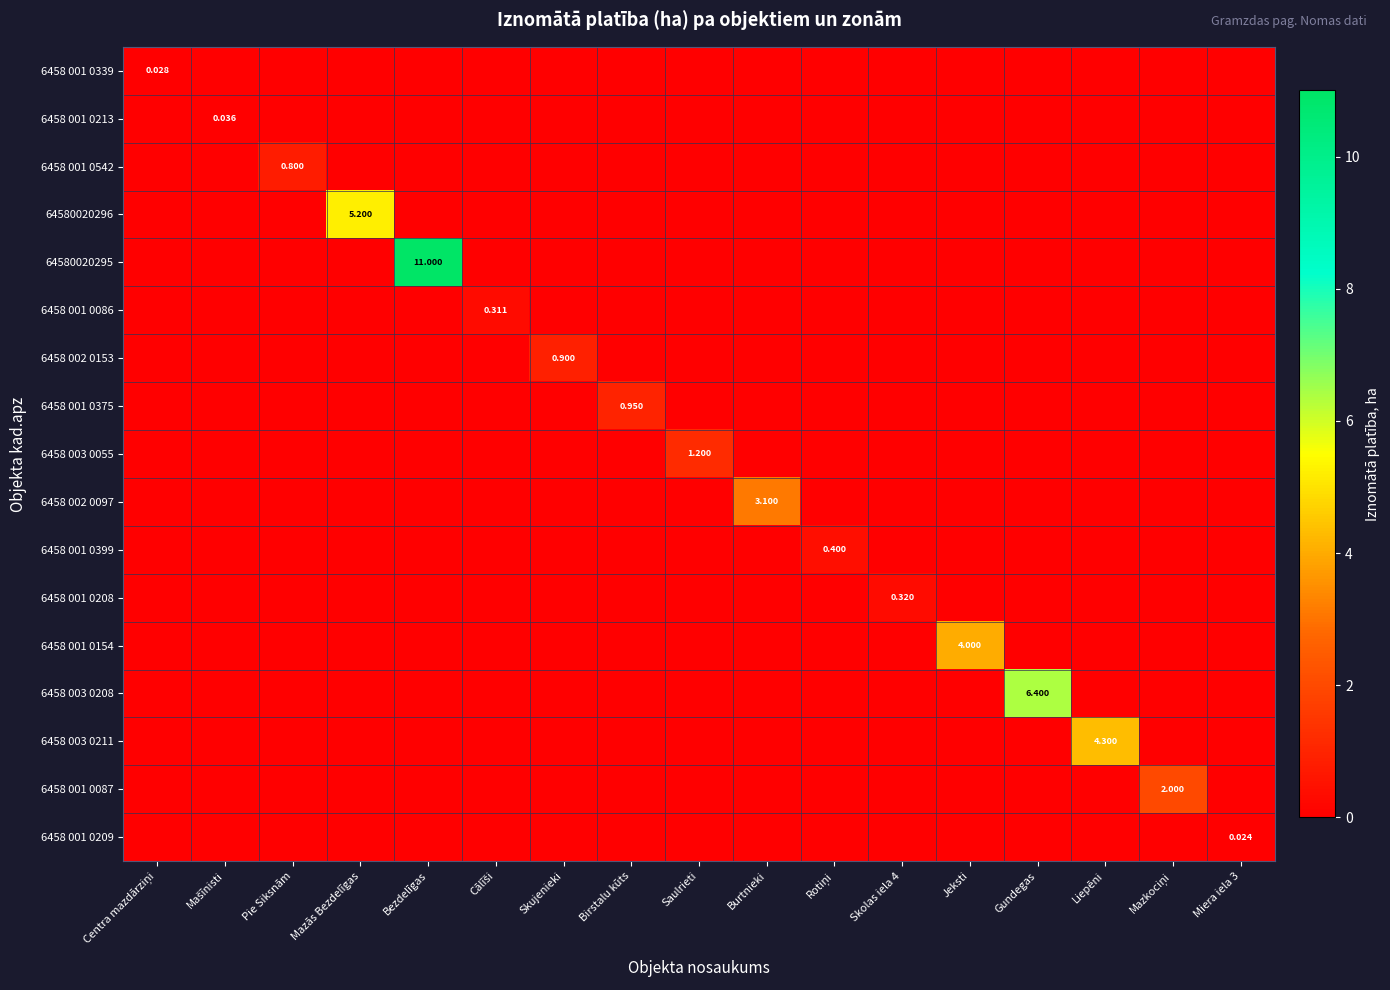

List the series in order of their peak value, lowest first.

6458 001 0209, 6458 001 0339, 6458 001 0213, 6458 001 0086, 6458 001 0208, 6458 001 0399, 6458 001 0542, 6458 002 0153, 6458 001 0375, 6458 003 0055, 6458 001 0087, 6458 002 0097, 6458 001 0154, 6458 003 0211, 64580020296, 6458 003 0208, 64580020295